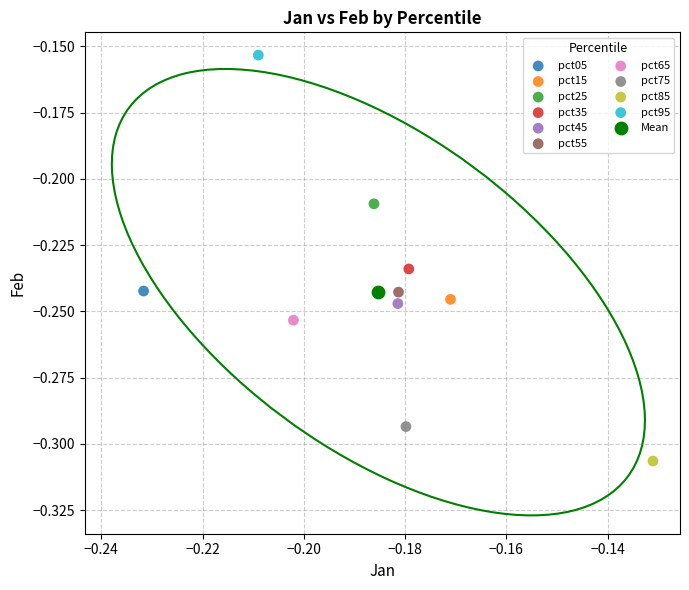

Which series reaches the maximum Y coordinate?

pct95